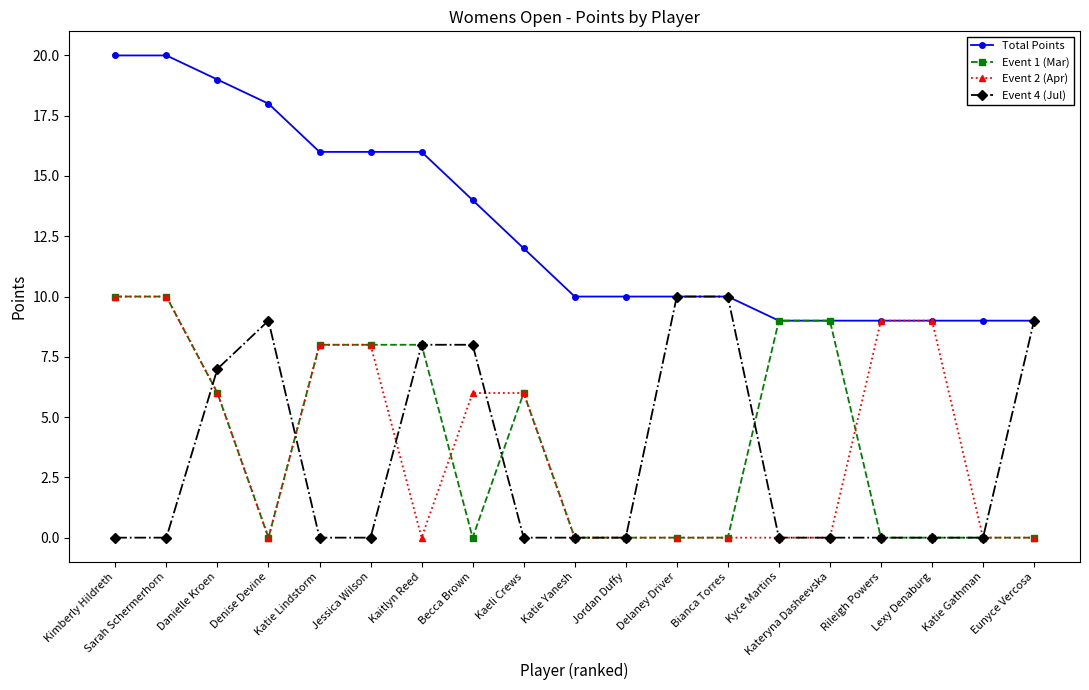

True or false: Event 1 (Mar) has a value of 0 at Becca Brown.

True